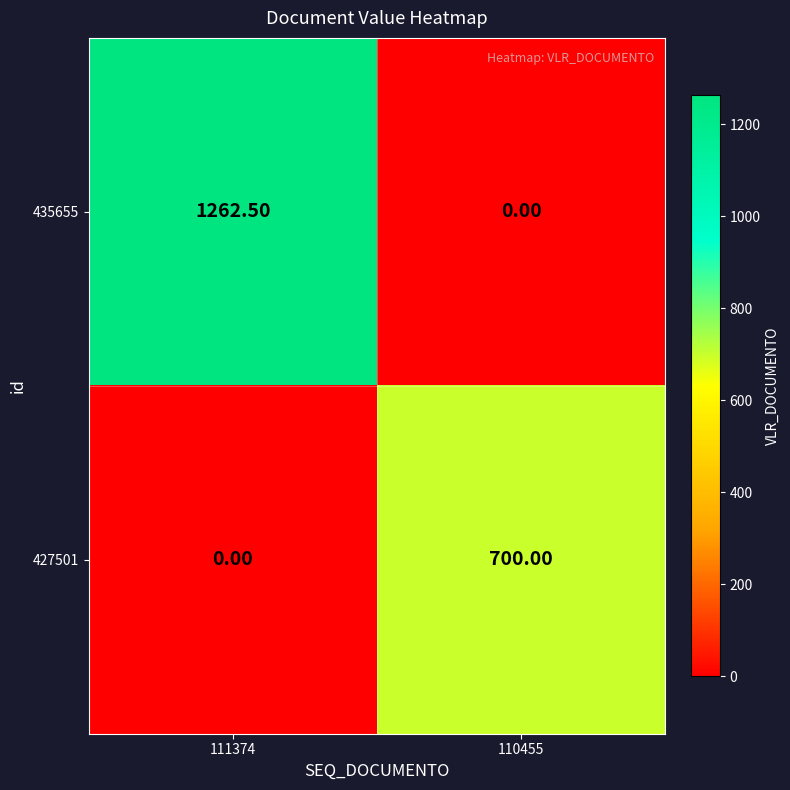

What is the total value across all series at 111374?

1262.5